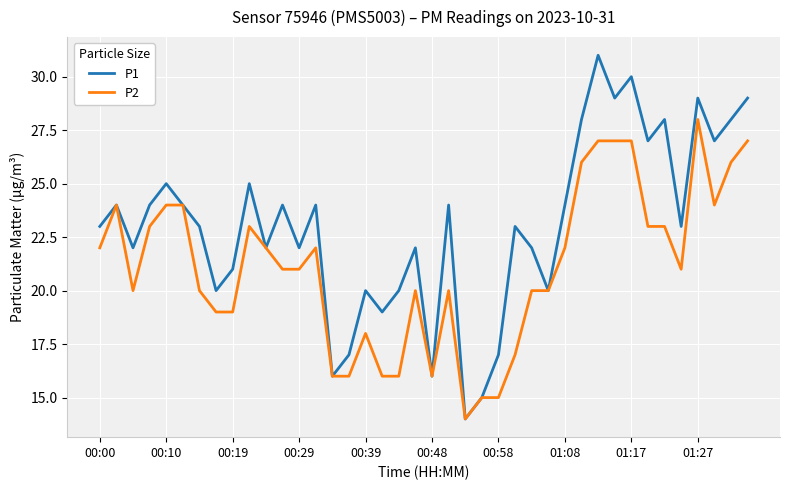

Which series has the largest total across all categories?

P1